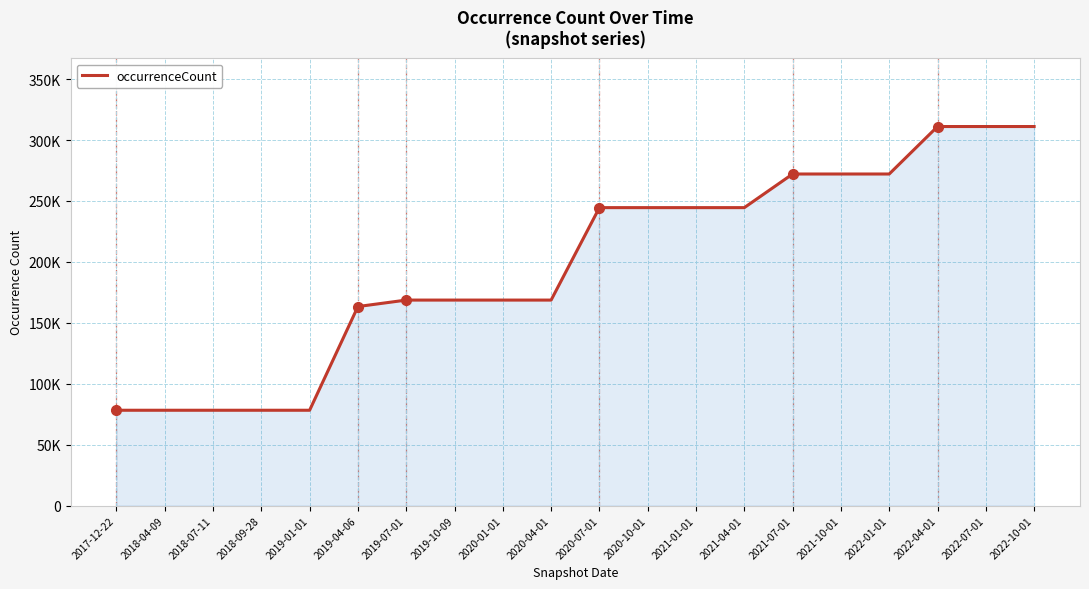

Rank the categories by value from lowest to highest.

2017-12-22, 2018-04-09, 2018-07-11, 2018-09-28, 2019-01-01, 2019-04-06, 2019-07-01, 2019-10-09, 2020-01-01, 2020-04-01, 2020-07-01, 2020-10-01, 2021-01-01, 2021-04-01, 2021-07-01, 2021-10-01, 2022-01-01, 2022-04-01, 2022-07-01, 2022-10-01